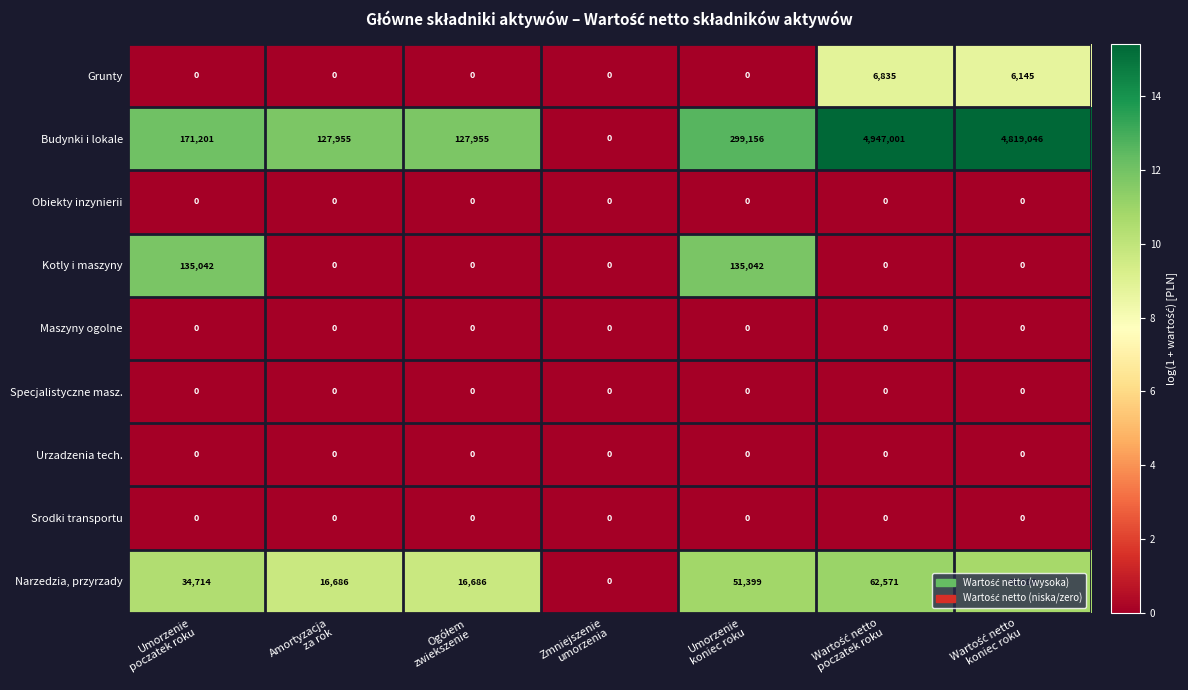

Which series has the largest total across all categories?

Budynki i lokale